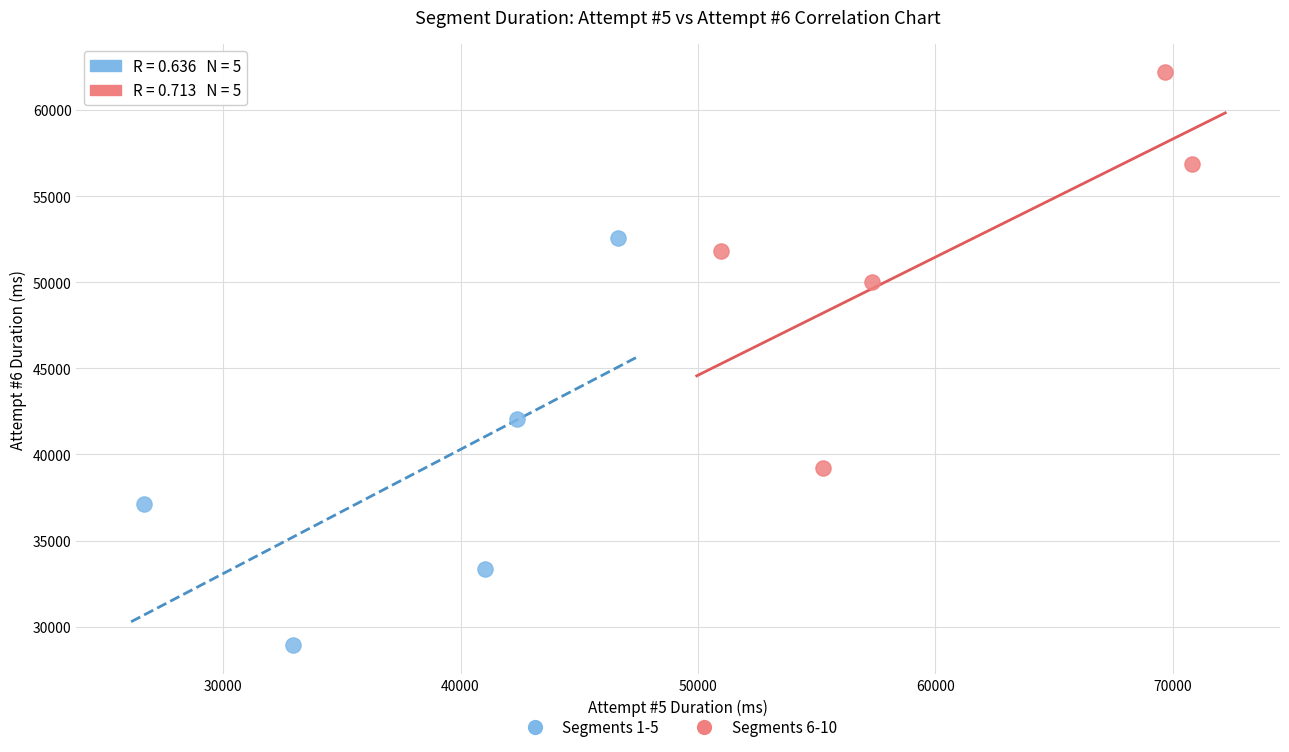

Which series contains the highest Y value?

Segments 6-10